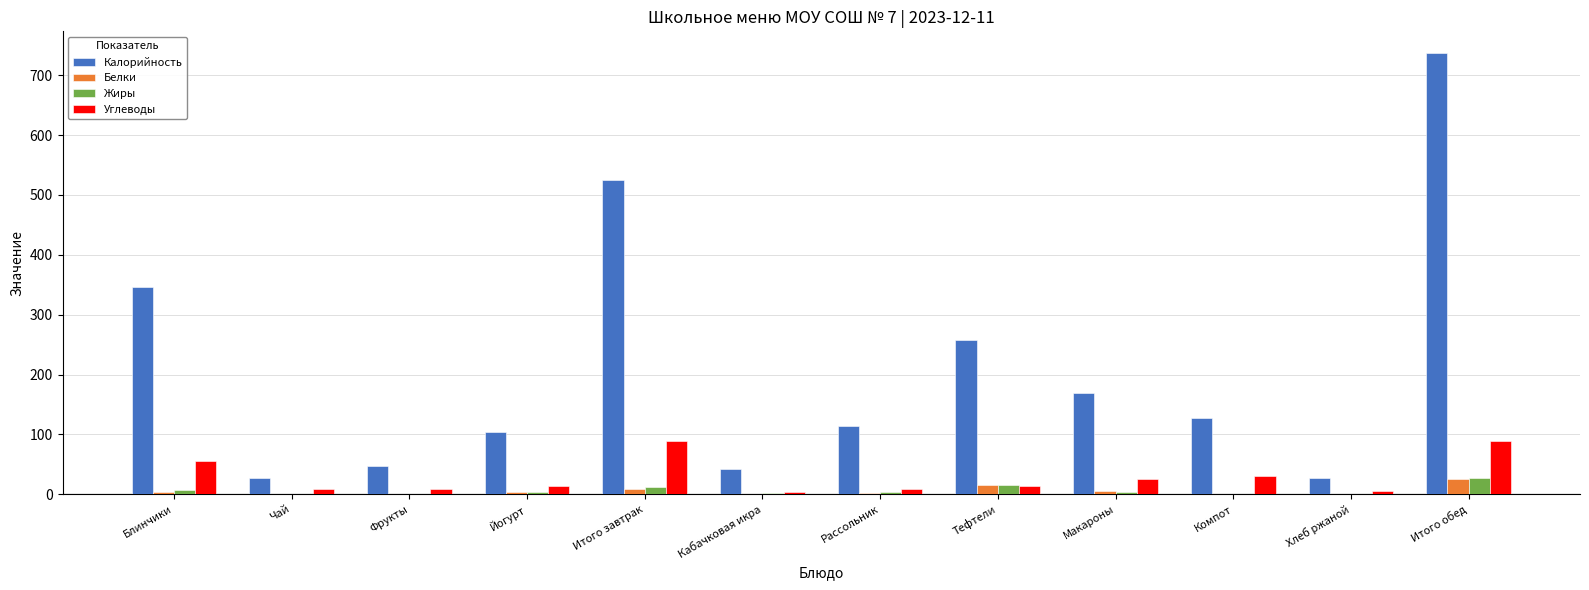

At which category is the sum across all series the highest?

Итого обед